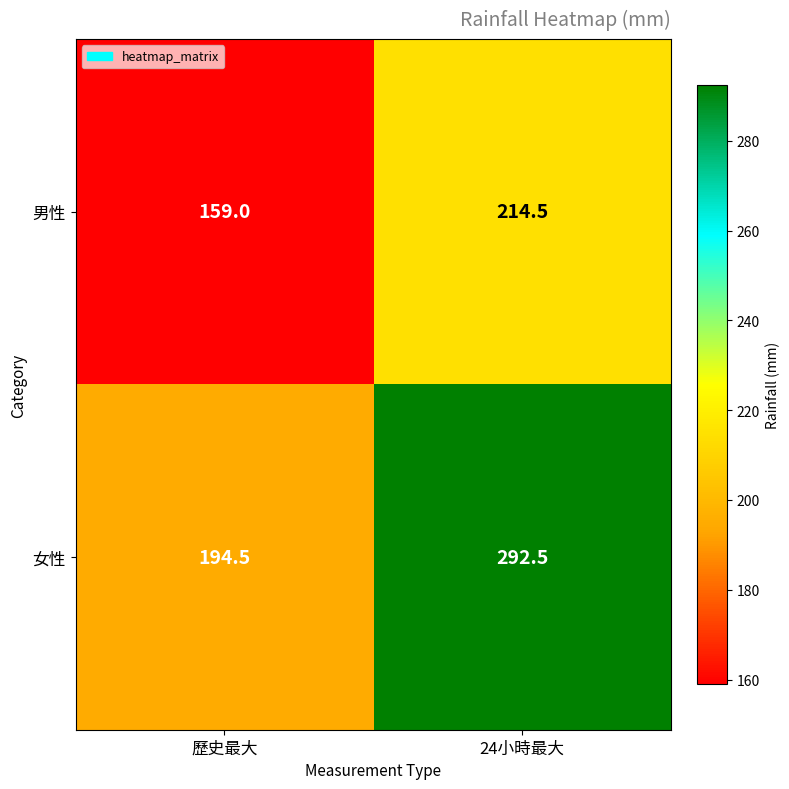

Is it true that 男性 equals 242.2 at 歷史最大?

False